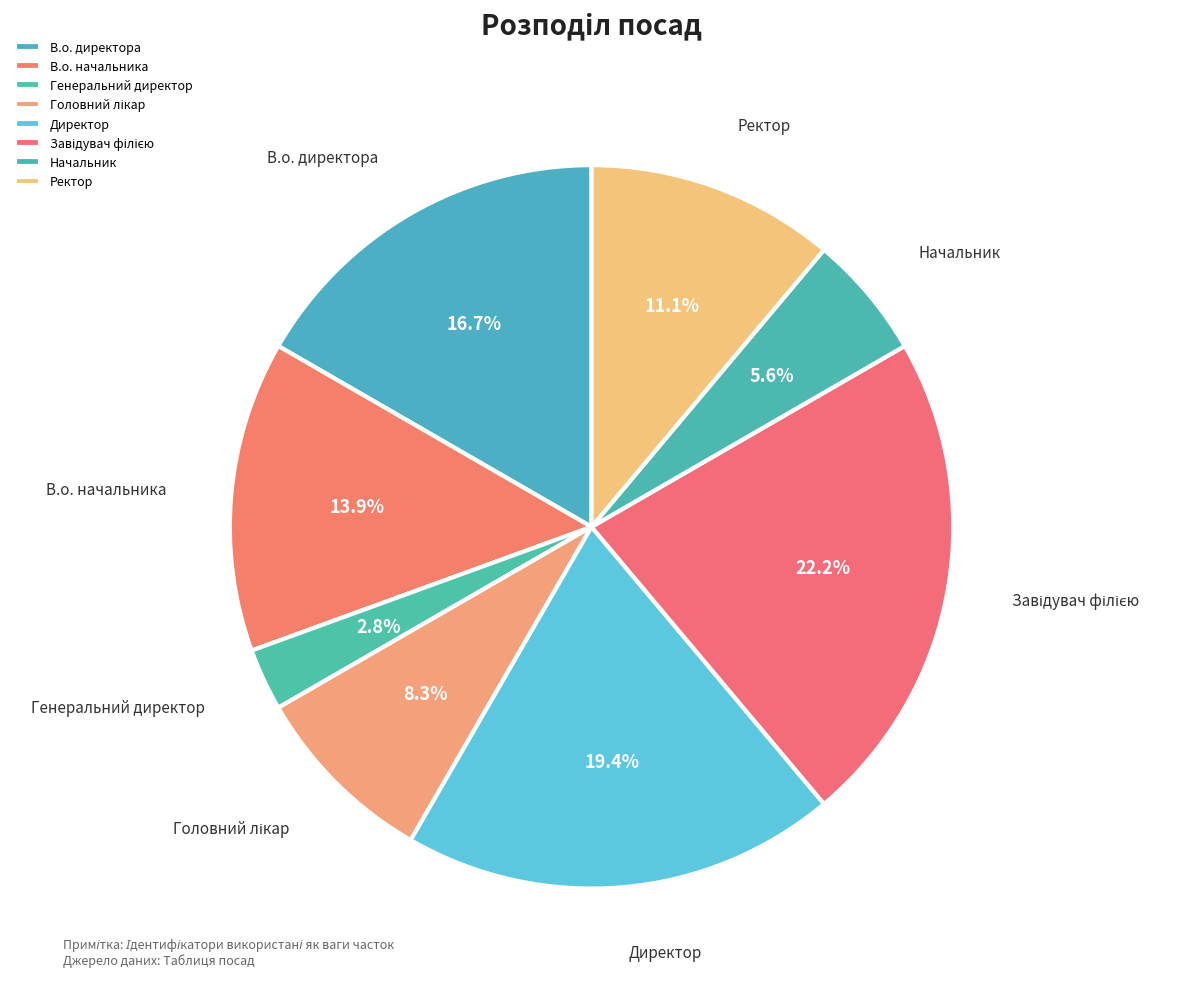

Approximately how many times larger is the value at Ректор compared to Начальник?

2.0